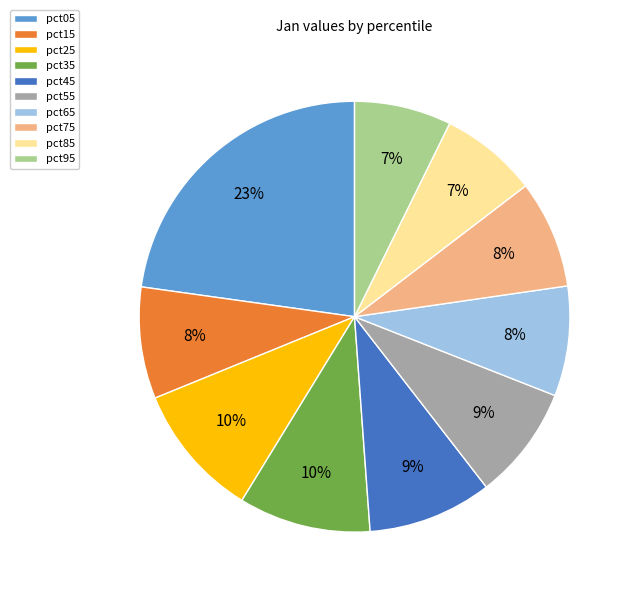

Is the sum of pct85 and pct05 greater than half?

No